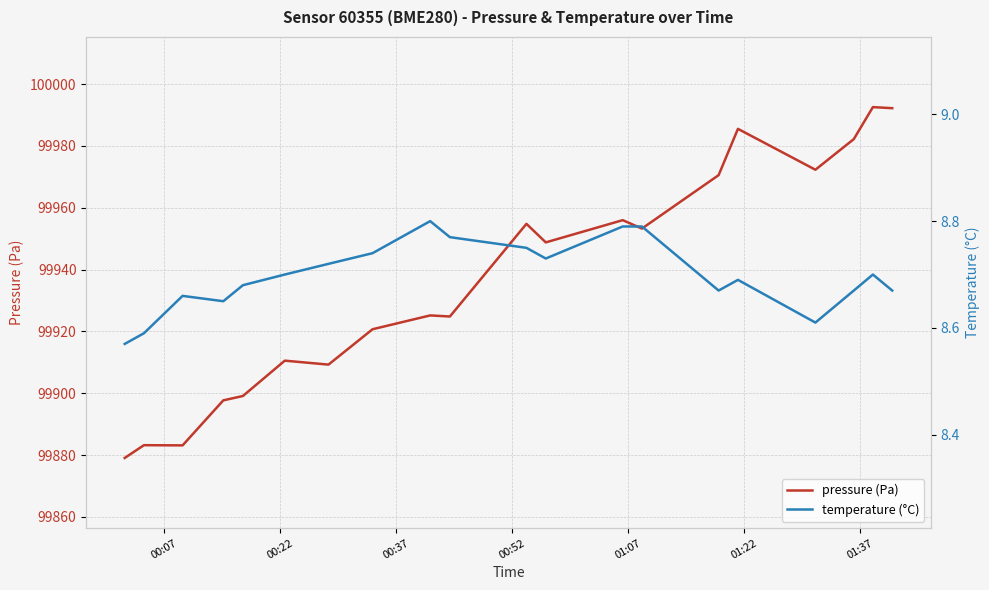

How many values in the pressure (Pa) series are below 99948?

10